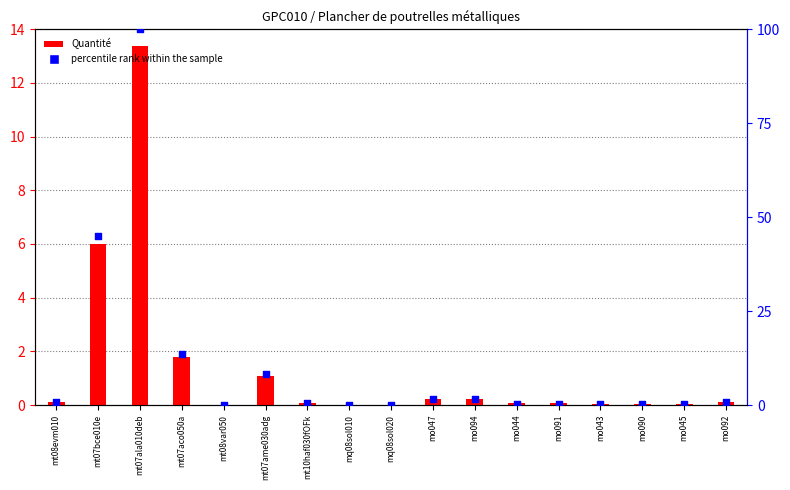

At how many categories does at least one series exceed 35?

2